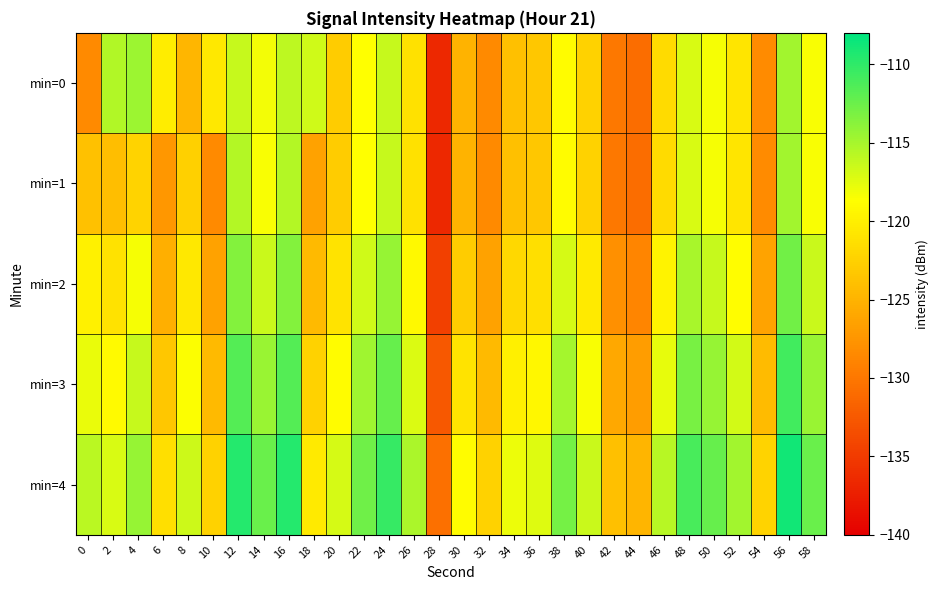

What is the minimum value shown in the chart?

-136.5